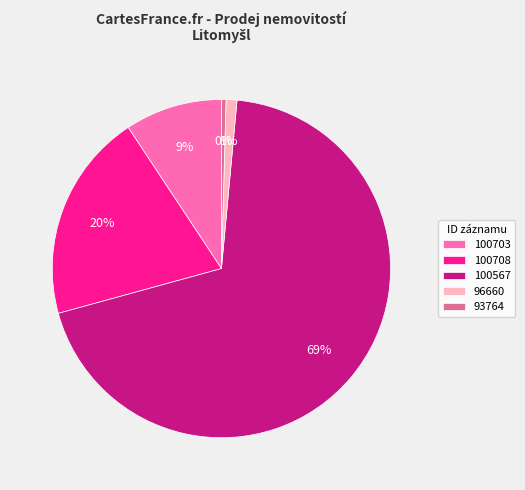

The 96660 slice represents 1% of the pie. True or false?

True